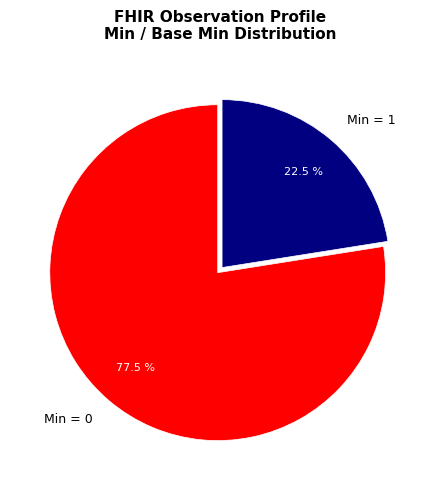

Rank the categories by value from lowest to highest.

Min = 1, Min = 0